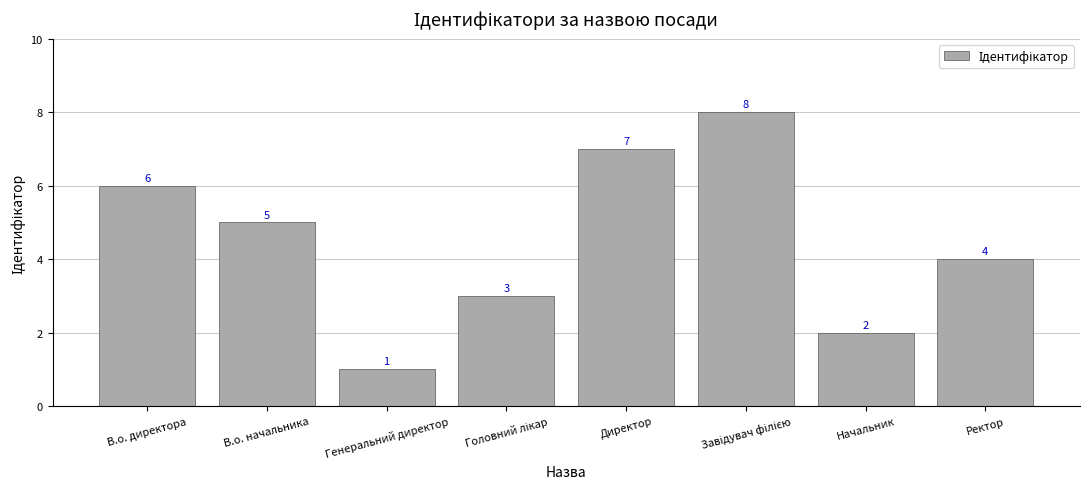

How many bars are there in total?

8